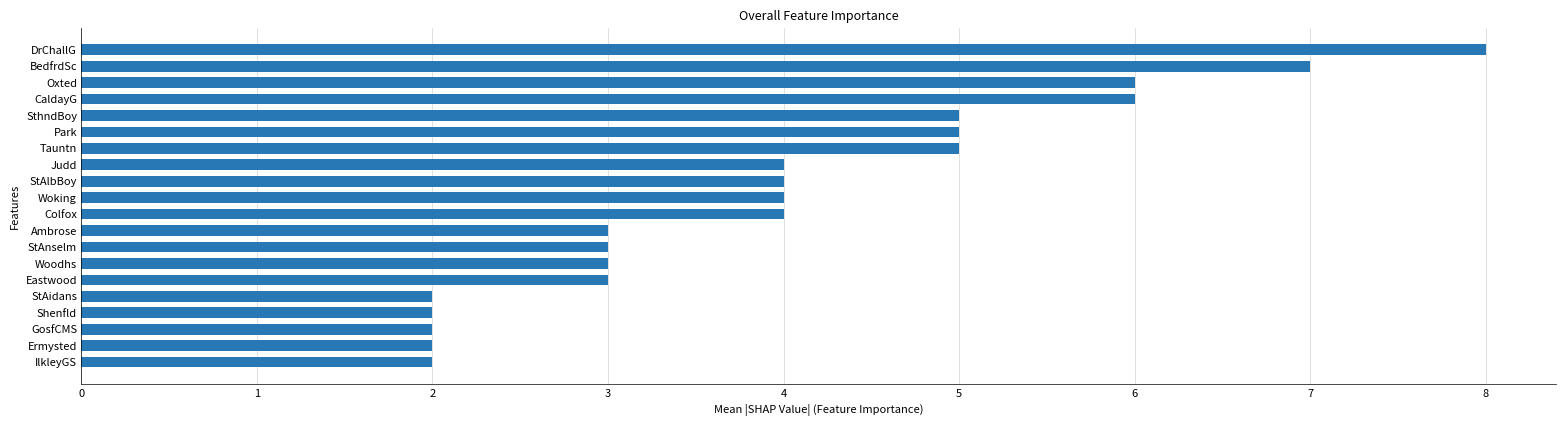

The chart shows a value of 3 at SthndBoy. True or false?

False